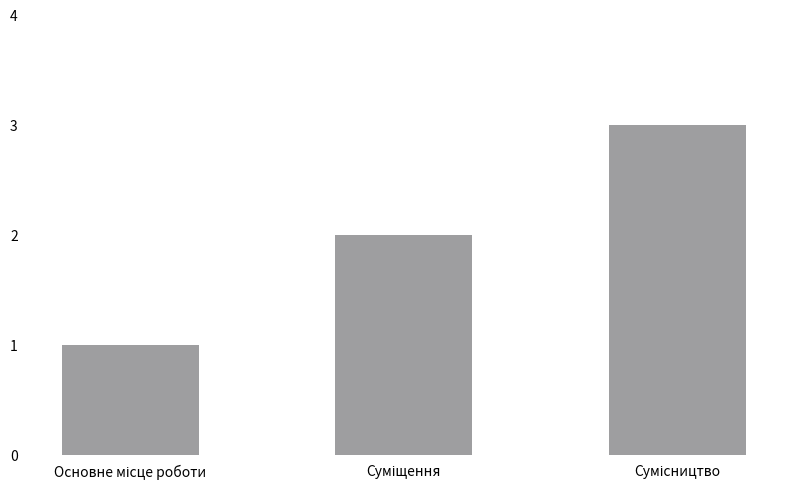

Count the values in the range 1 to 3.

3